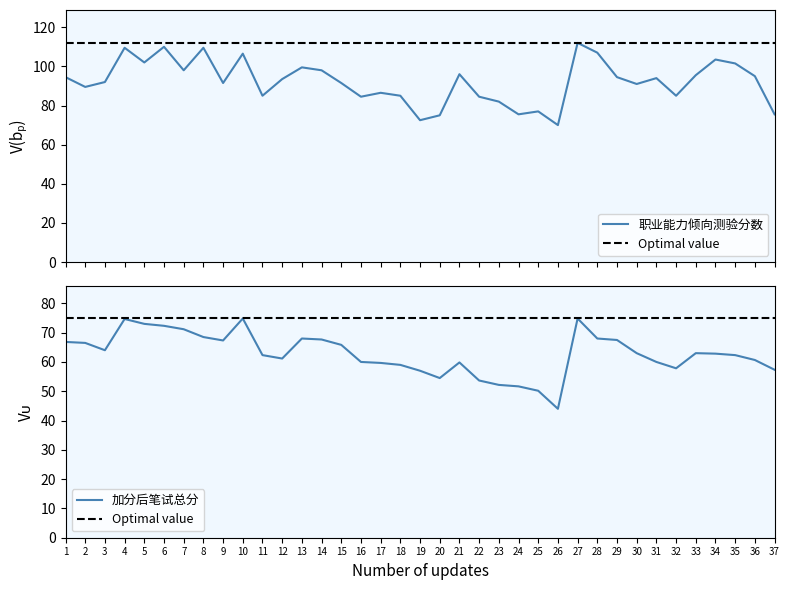

True or false: 加分后笔试总分 and 职业能力倾向测验分数 cross at least once.

False